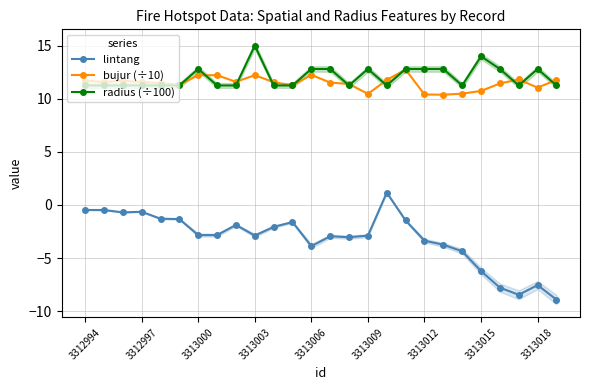

Rank the series by their maximum value, from lowest to highest.

lintang, bujur (÷10), radius (÷100)